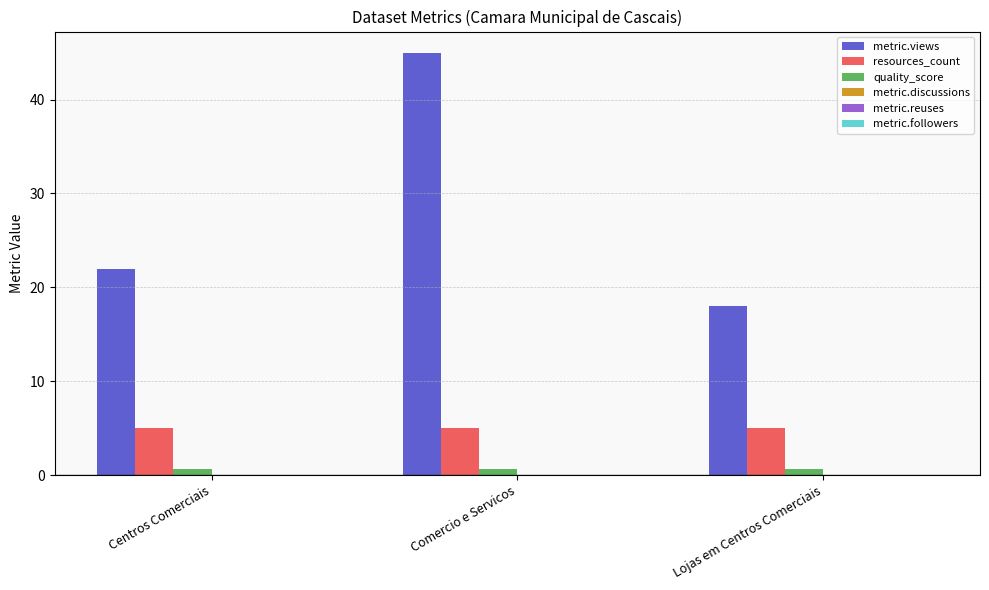

What is the sum of all metric.views values?

85.0